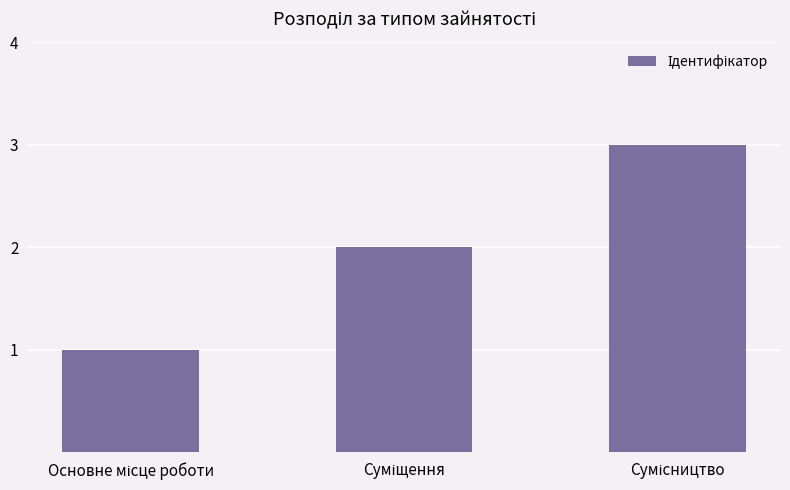

What is the maximum value shown in the chart?

3